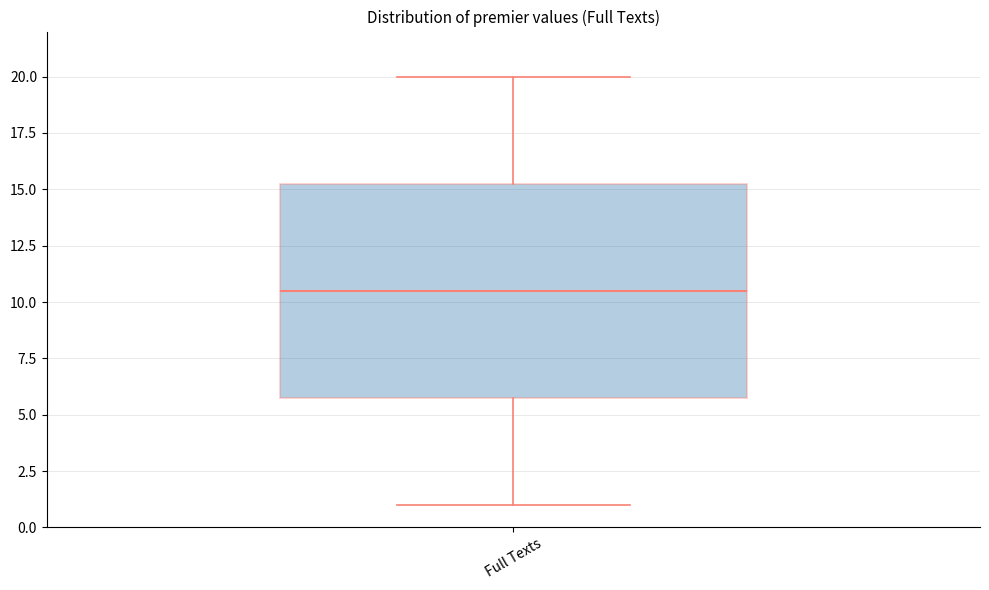

Read this box plot against the y-axis: the position of the median line, the range covered by the box, and the ends of both whiskers. The values are not printed on the chart, so give them approximately, as read against the axis.

median 10.5, box 6.0 to 15.5, whiskers 1.0 to 20.0